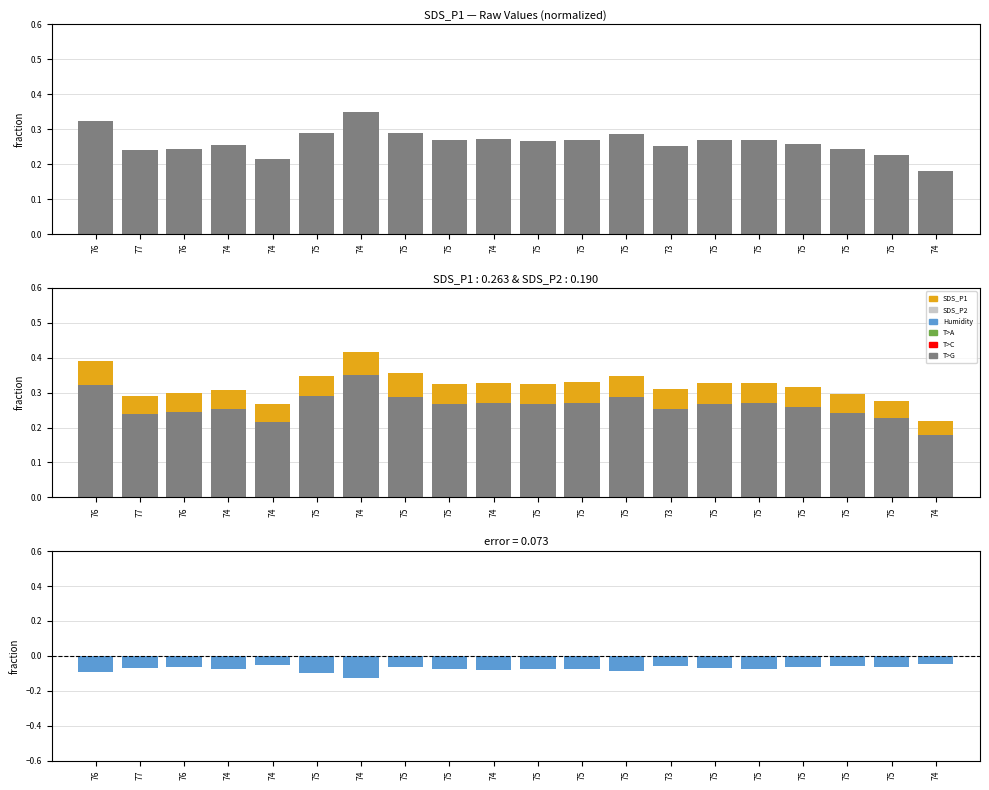

What is the approximate value of SDS_P1 at 75?

0.3